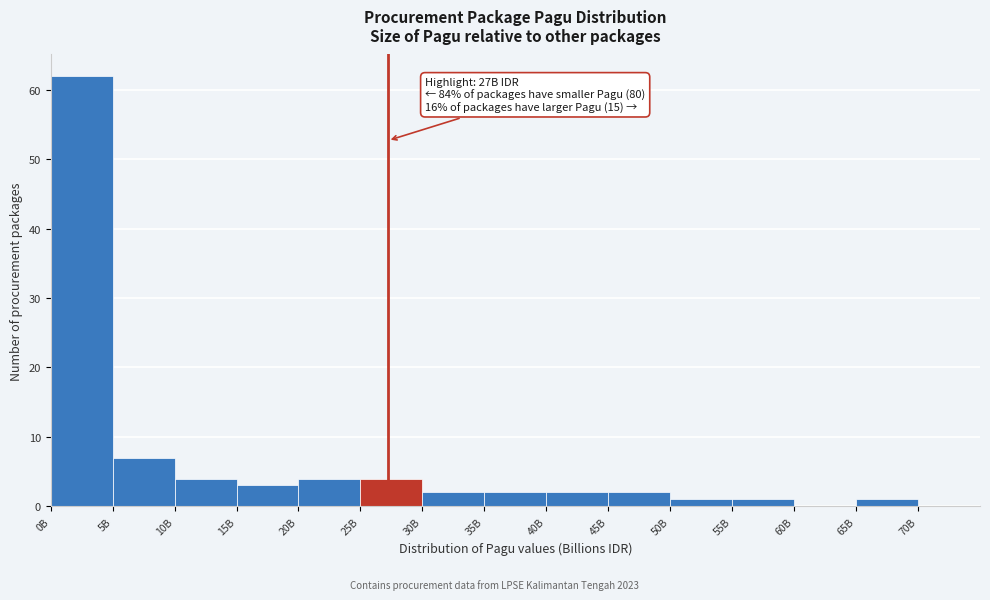

What is the ratio of the value at 20B to the value at 30B?

2.0